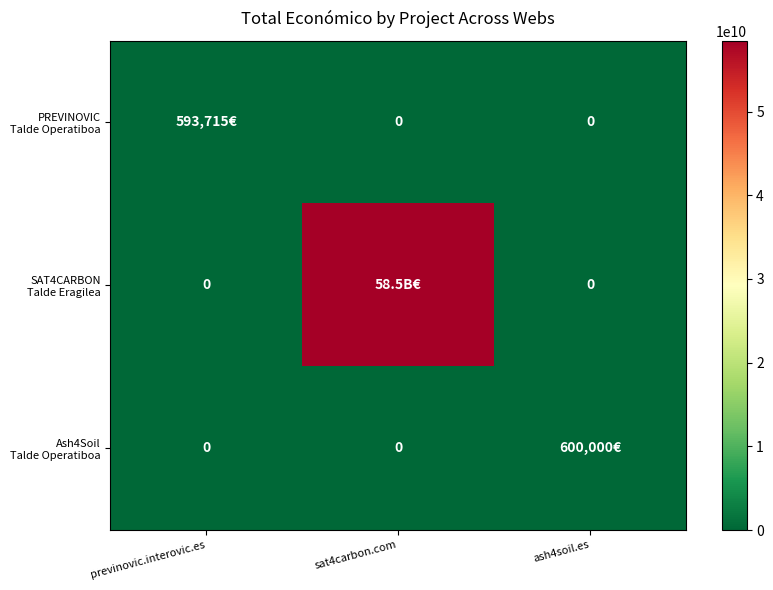

At sat4carbon.com, list the series in order from largest to smallest.

SAT4CARBON Talde Eragilea, PREVINOVIC Talde Operatiboa, Ash4Soil Talde Operatiboa